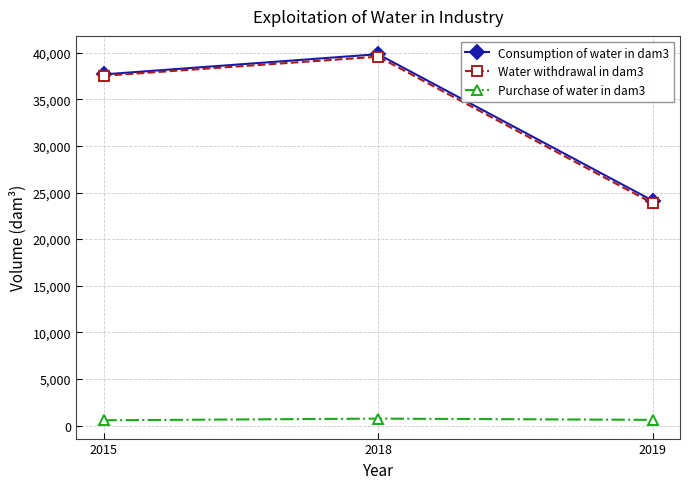

What is the value of the Water withdrawal in dam3 point at the 1st from the left?

37522